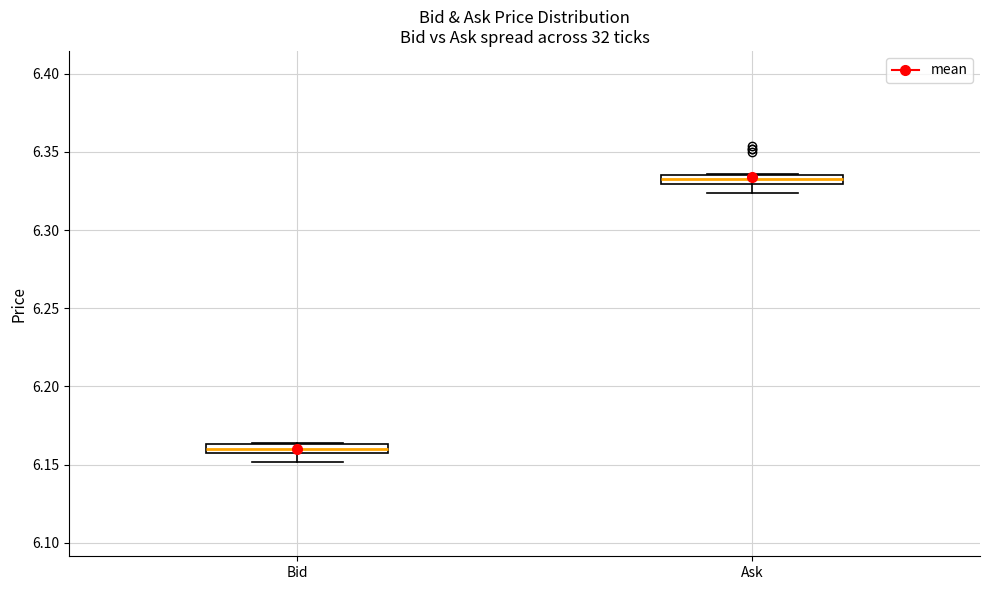

Which box has the lowest median line?

Bid